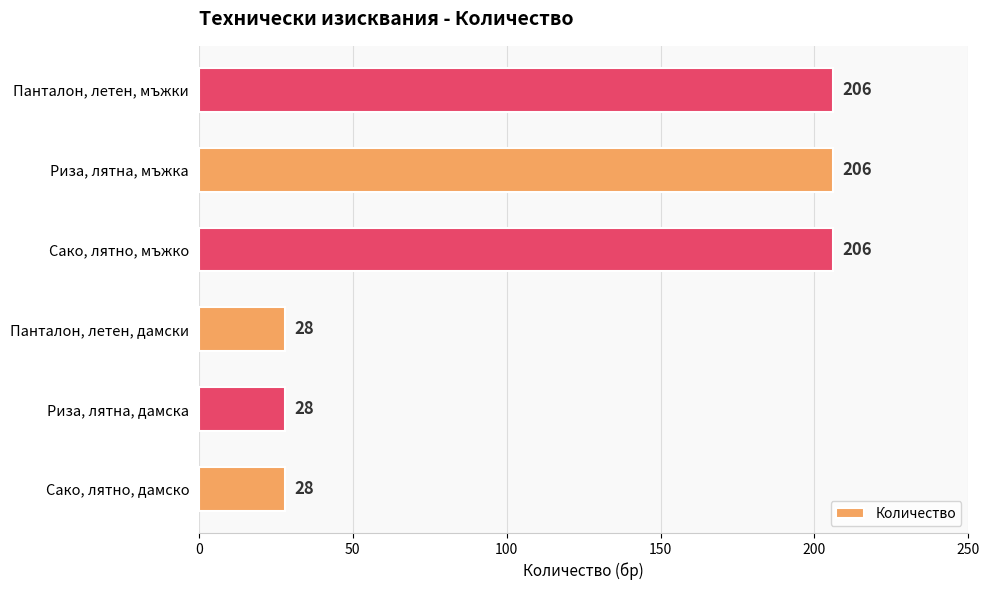

The value at Панталон, летен, мъжки is 206. True or false?

True